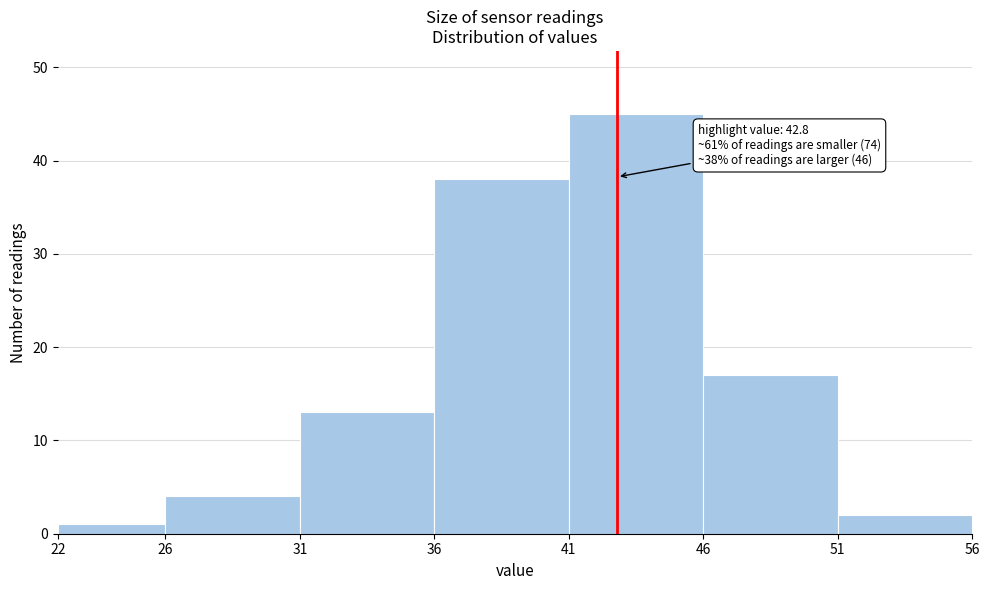

Which range on the x-axis has the tallest bar?

41 to 46